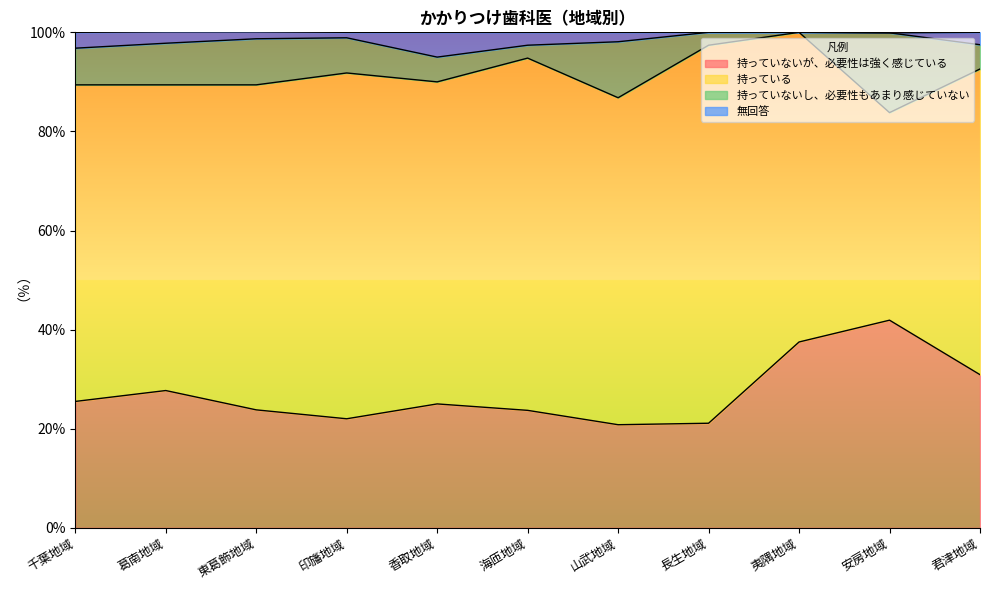

Is it true that 持っていないが、必要性は強く感じている equals 11.3 at 君津地域?

False